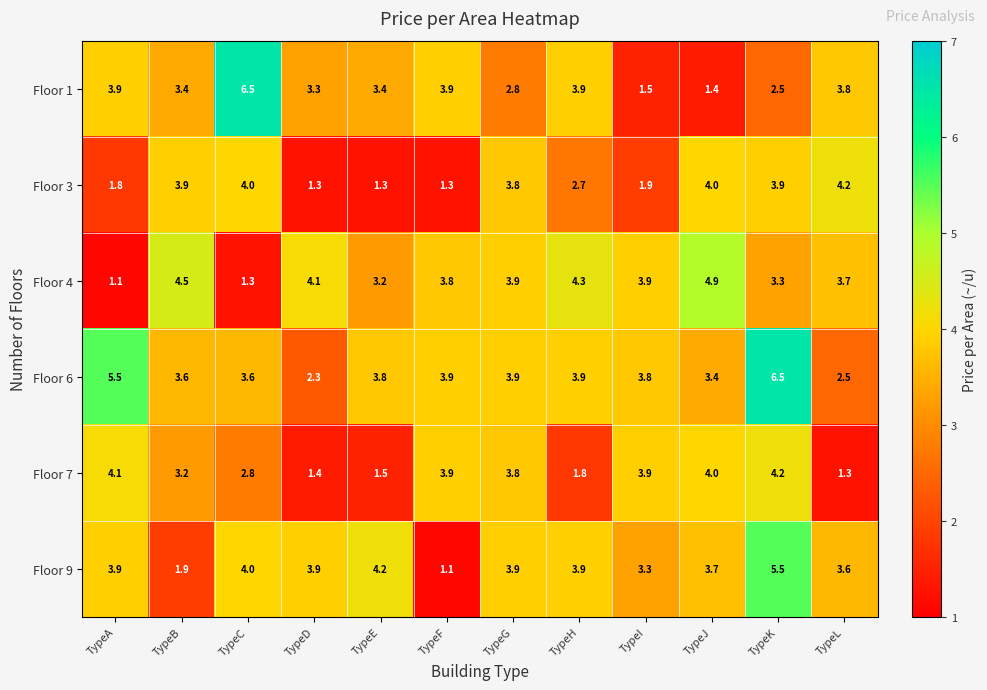

What is the maximum value for Floor 4?

4.9